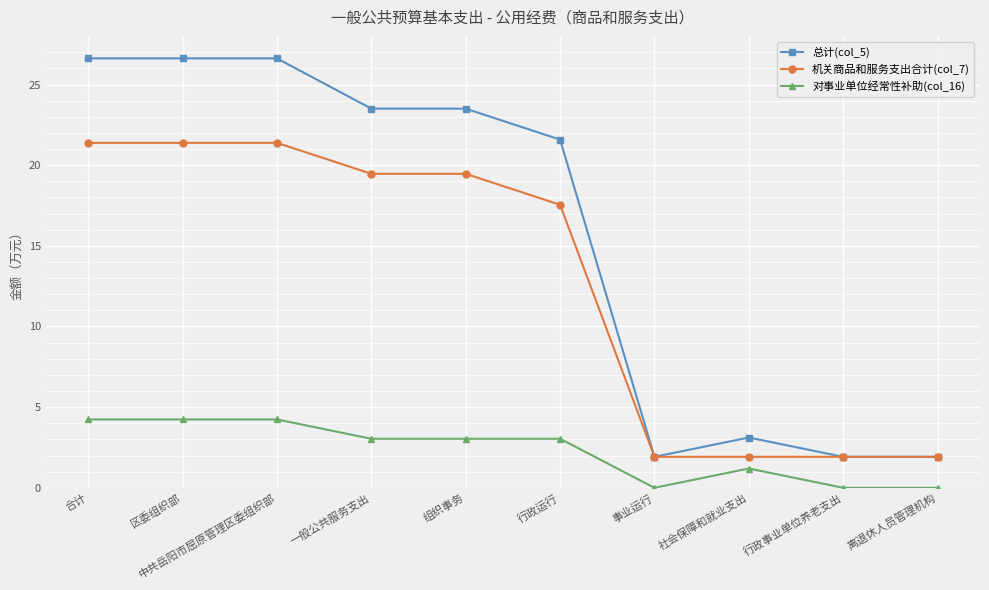

The 对事业单位经常性补助(col_16) series shows 1.2 at 社会保障和就业支出. True or false?

True